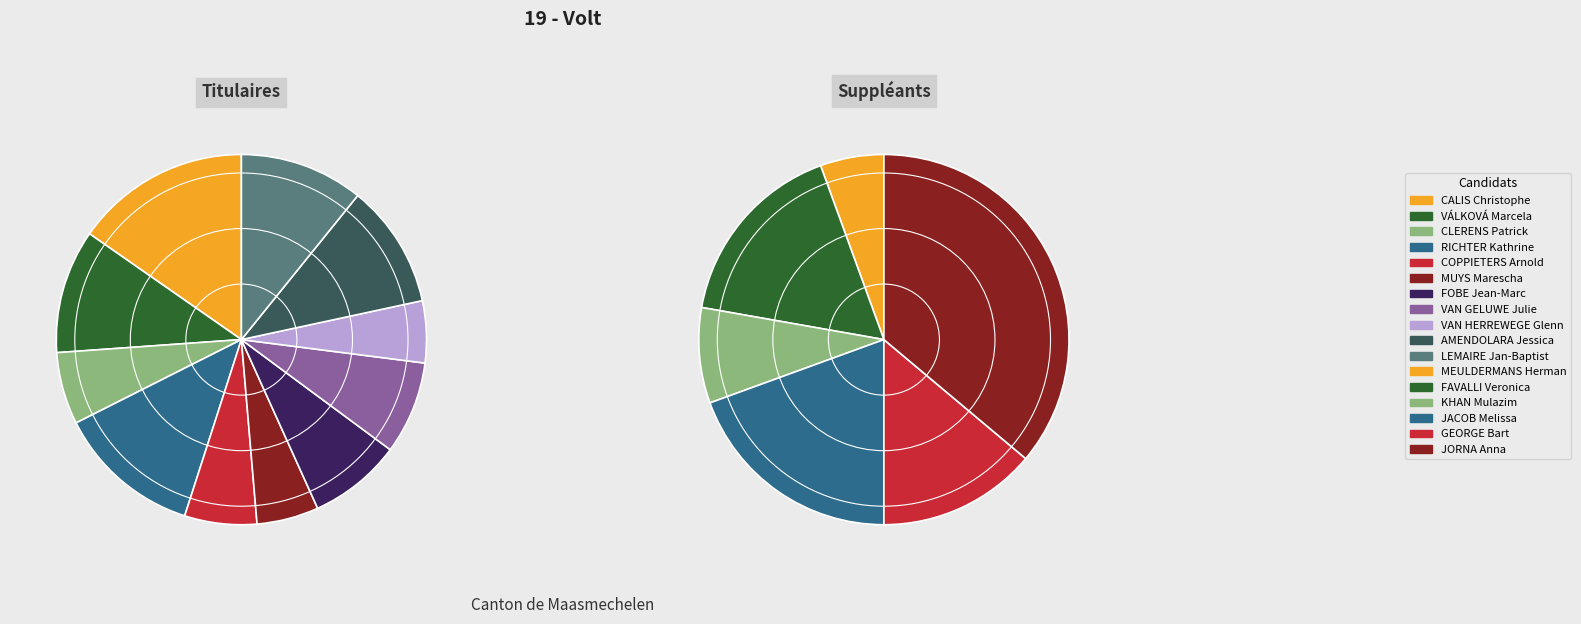

To the nearest percent, what portion does CALIS Christophe represent?

15%